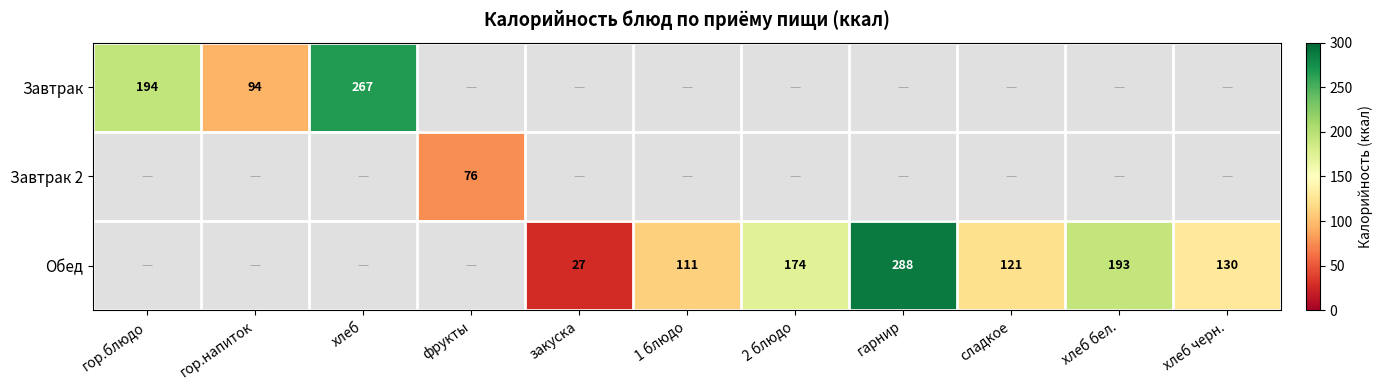

The Завтрак series shows 329 at гор.блюдо. True or false?

False